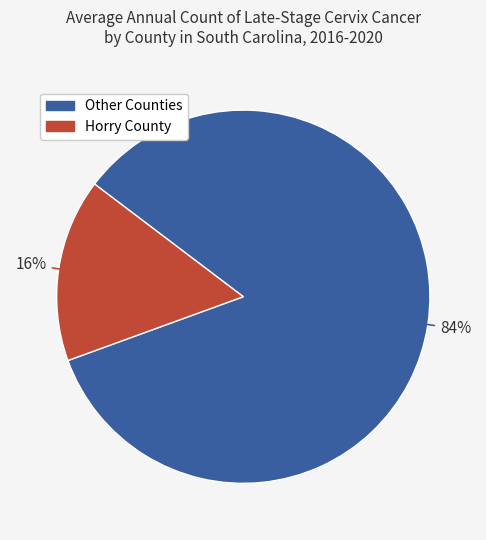

Count the number of slices in the pie.

2